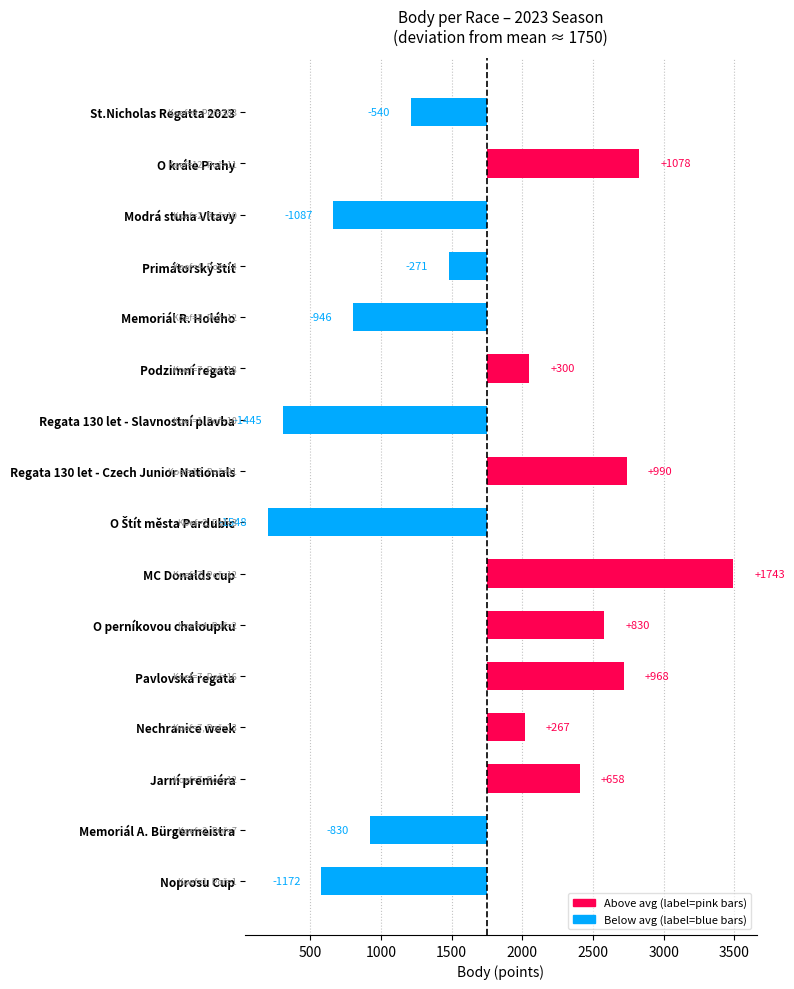

What is the maximum value shown in the chart?

1743